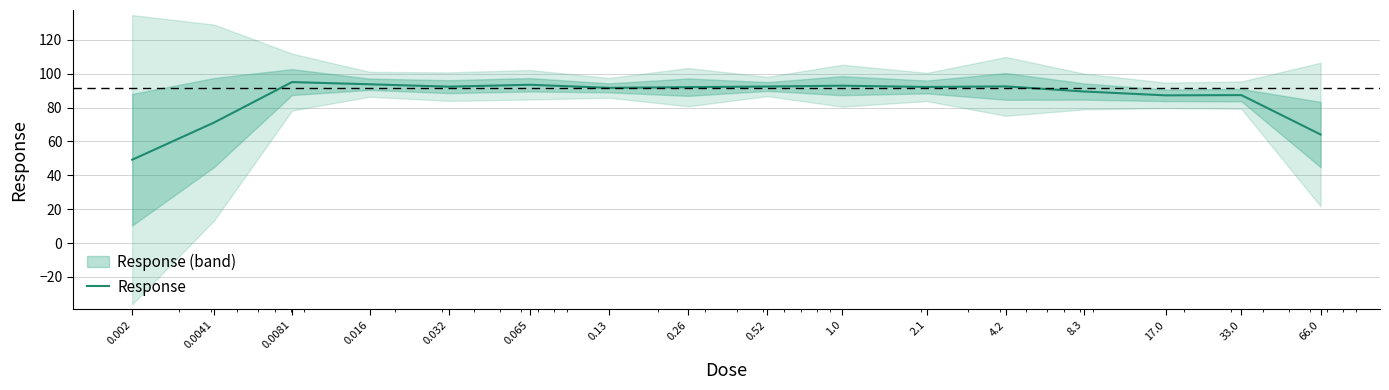

How many lines are shown in the chart?

1